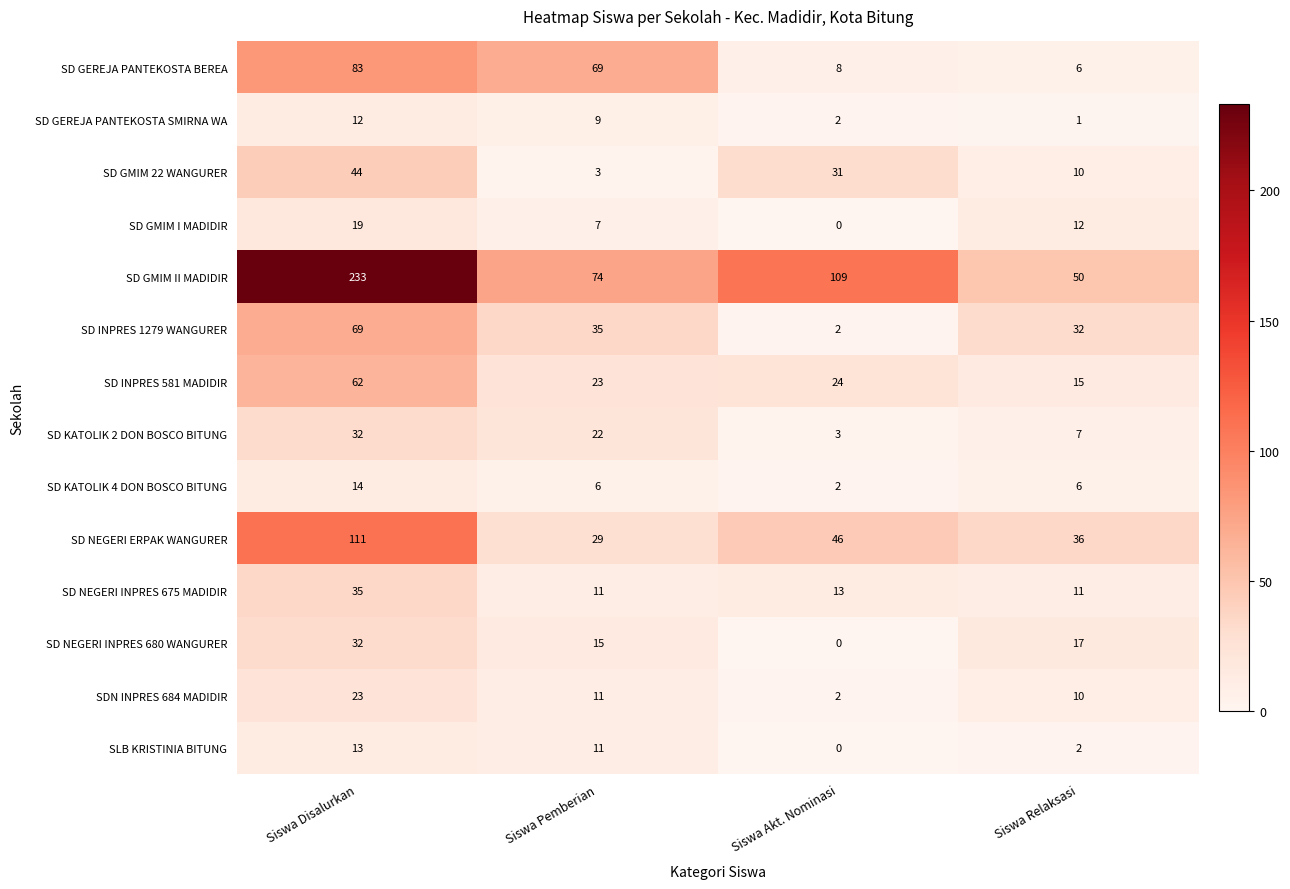

Where does the SD NEGERI ERPAK WANGURER series first go above 46?

Siswa Disalurkan